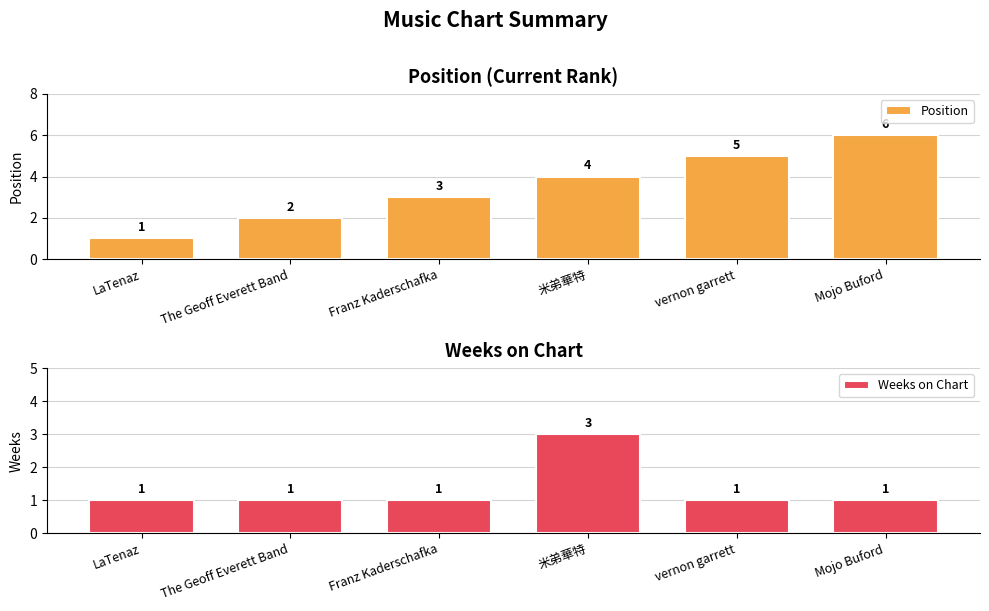

What is the sum of all Position values?

21